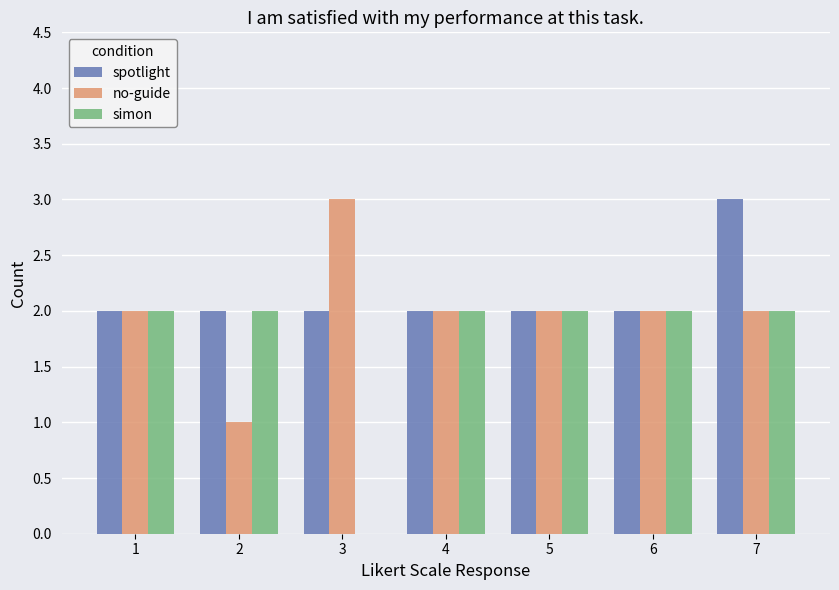

Does the chart contain stacked bars?

No